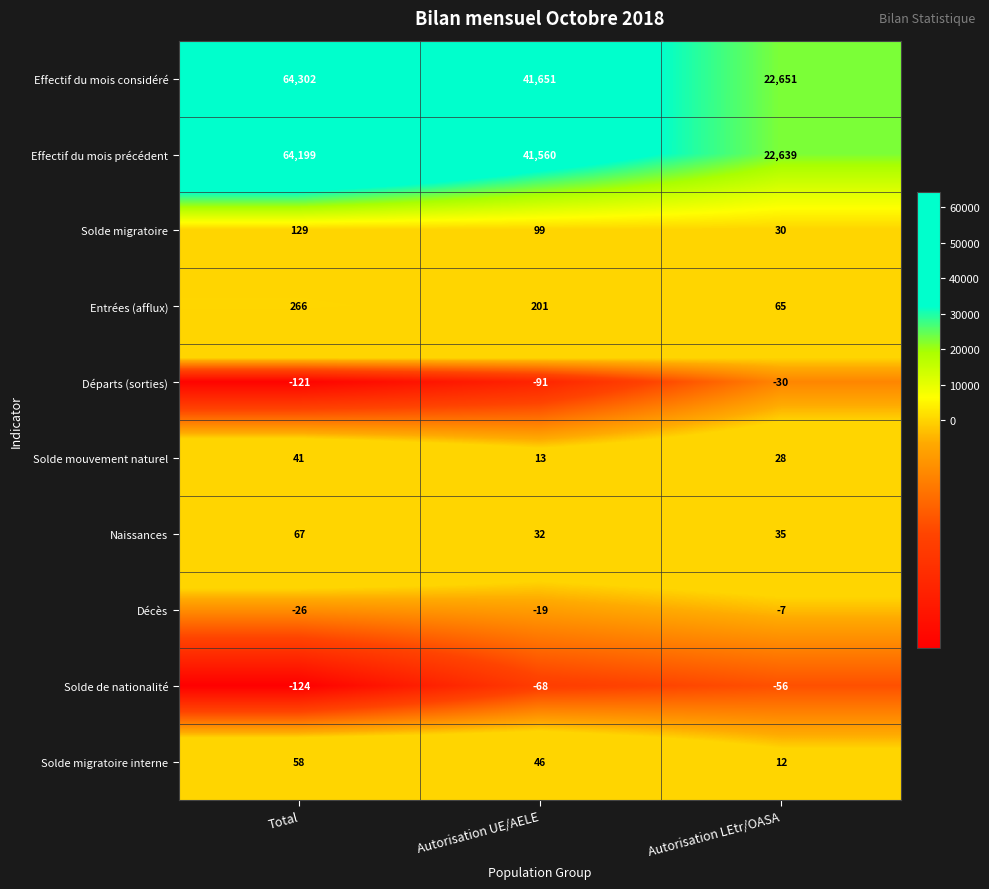

Reading right to left, list all the values displayed in this chart.

Effectif du mois considéré: 22651	41651	64302
Effectif du mois précédent: 22639	41560	64199
Solde migratoire: 30	99	129
Entrées (afflux): 65	201	266
Départs (sorties): -30	-91	-121
Solde mouvement naturel: 28	13	41
Naissances: 35	32	67
Décès: -7	-19	-26
Solde de nationalité: -56	-68	-124
Solde migratoire interne: 12	46	58